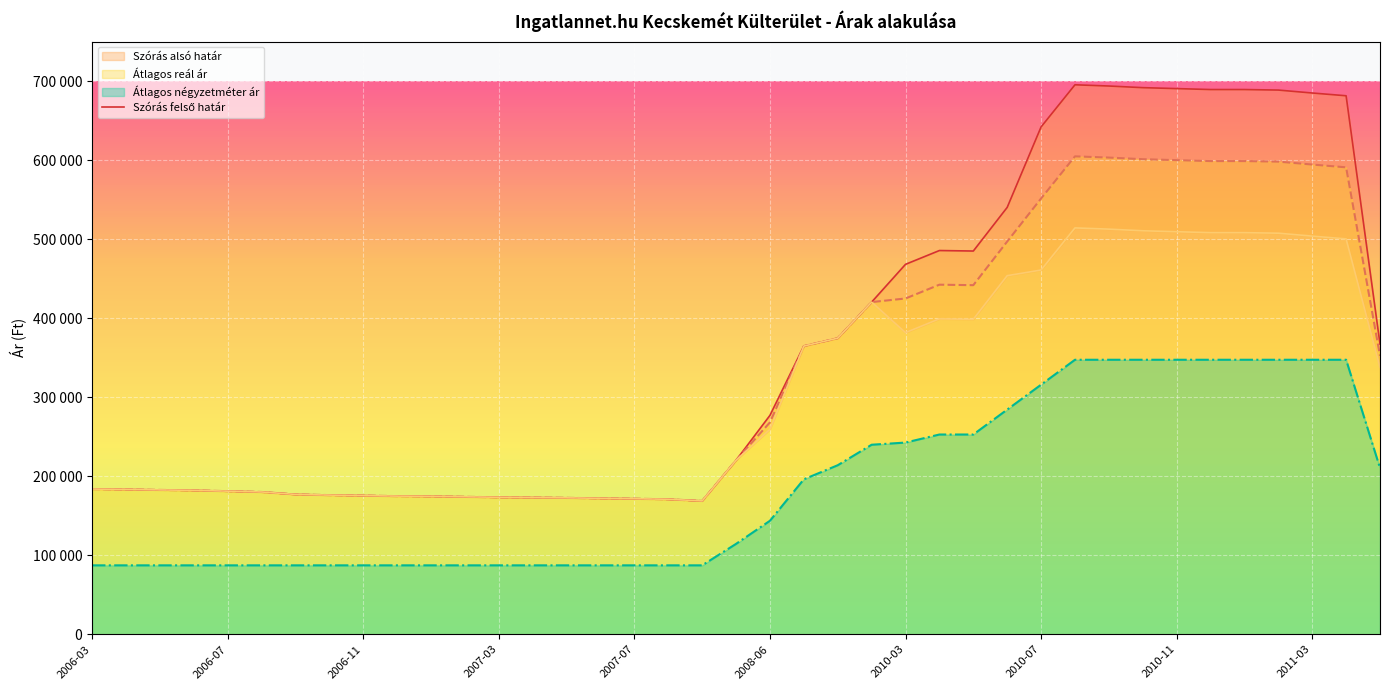

Where is the first local maximum?

25